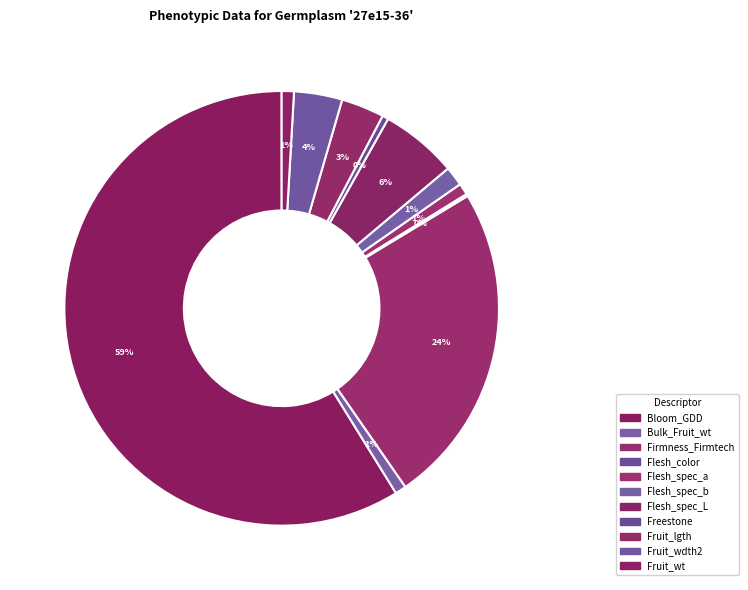

How many slices are in this pie chart?

11